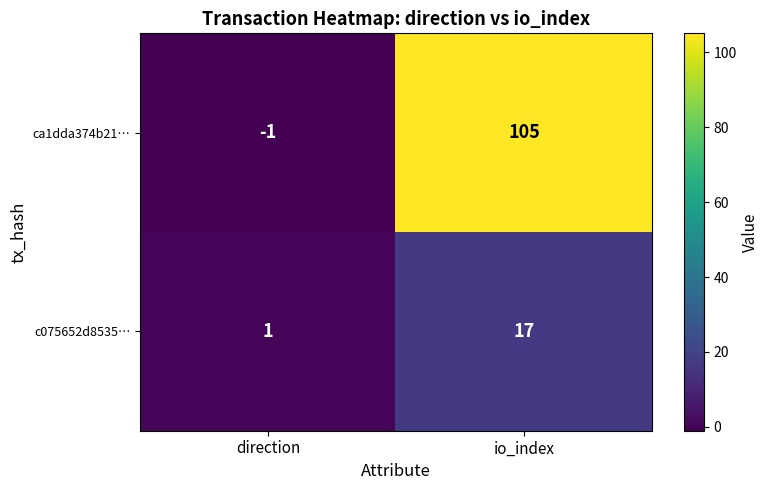

What is the sum of the c075652d8535… values at io_index and direction?

18